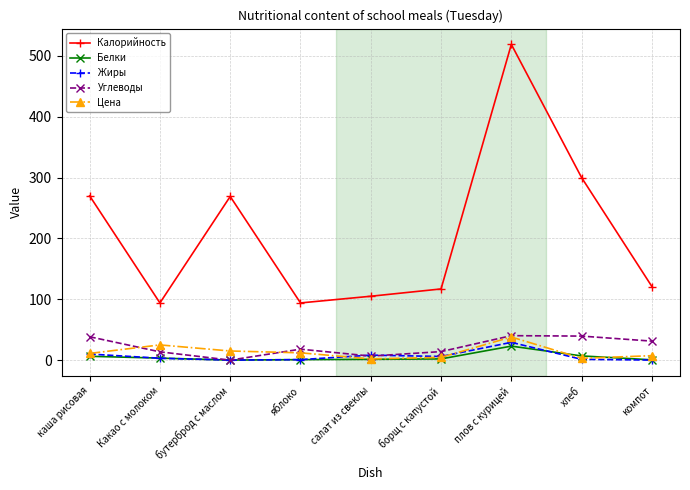

Which series has the largest total across all categories?

Калорийность